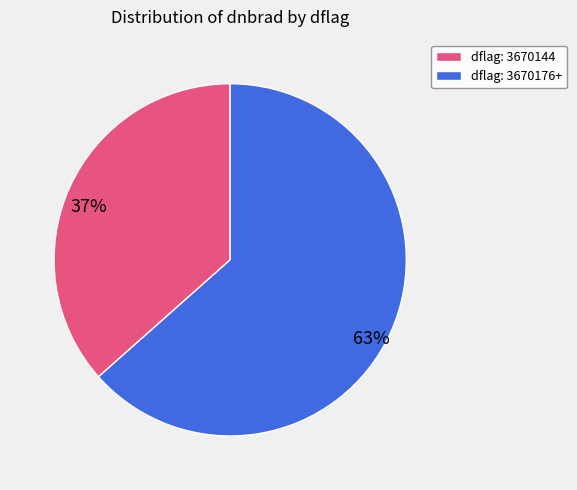

Does any single category account for the majority?

Yes